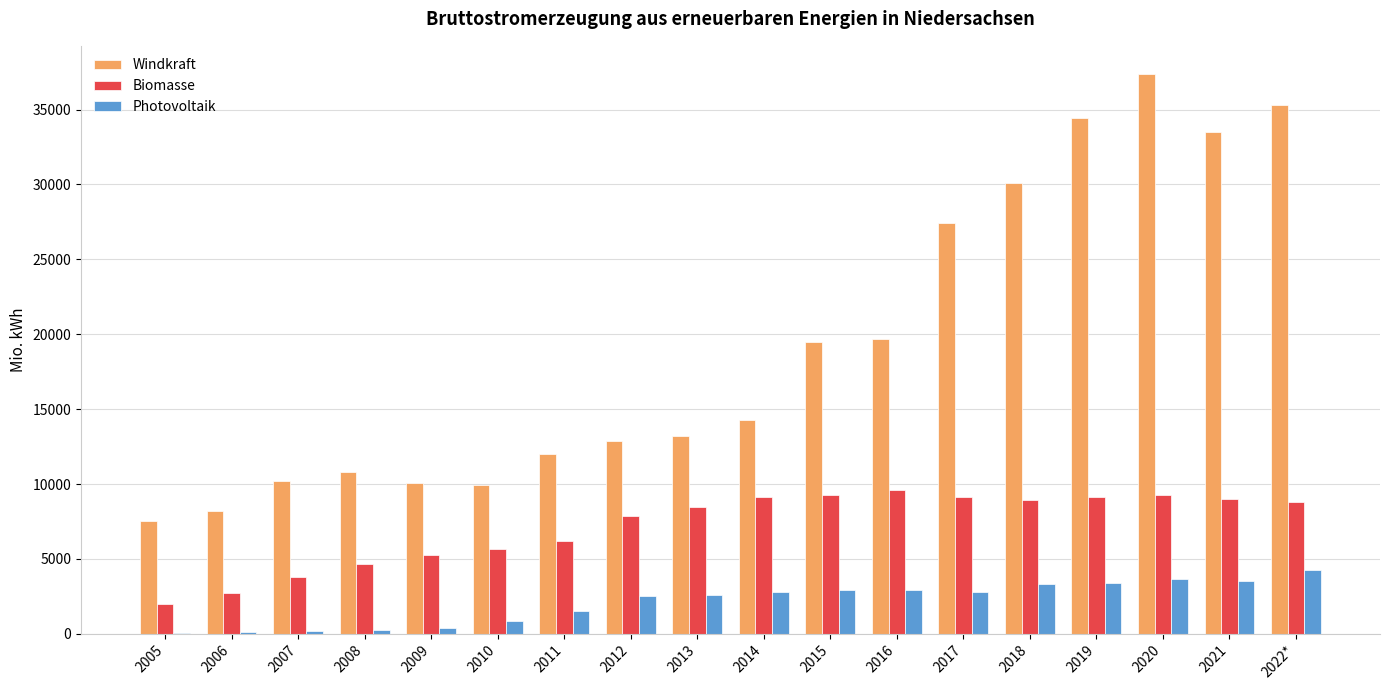

How many groups of bars are there?

18